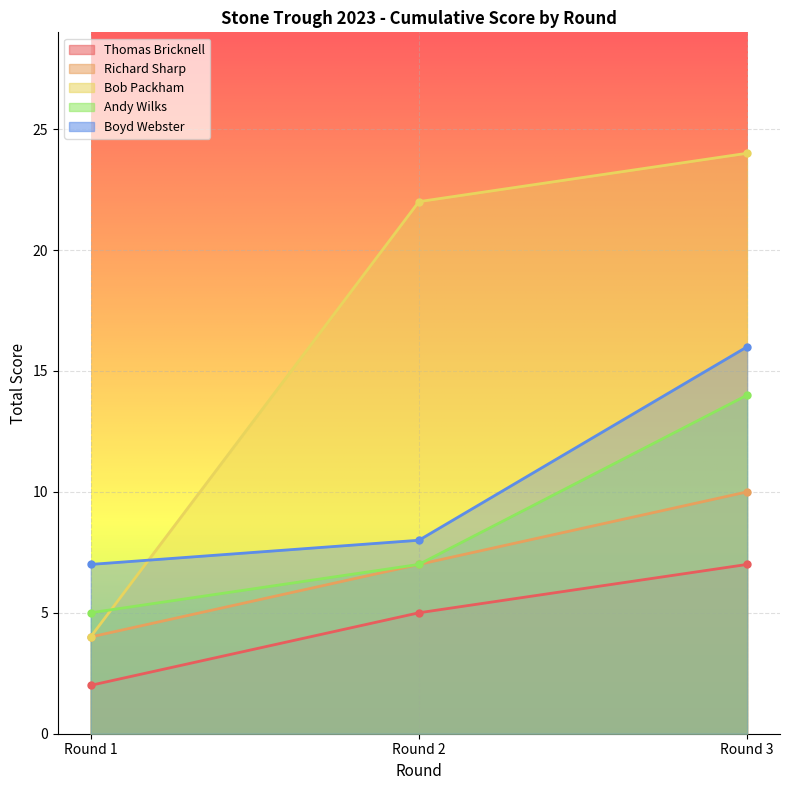

Reading right to left, what are all the values shown in this chart?

Thomas Bricknell: Round 3=7	Round 2=5	Round 1=2
Richard Sharp: Round 3=10	Round 2=7	Round 1=4
Bob Packham: Round 3=24	Round 2=22	Round 1=4
Andy Wilks: Round 3=14	Round 2=7	Round 1=5
Boyd Webster: Round 3=16	Round 2=8	Round 1=7